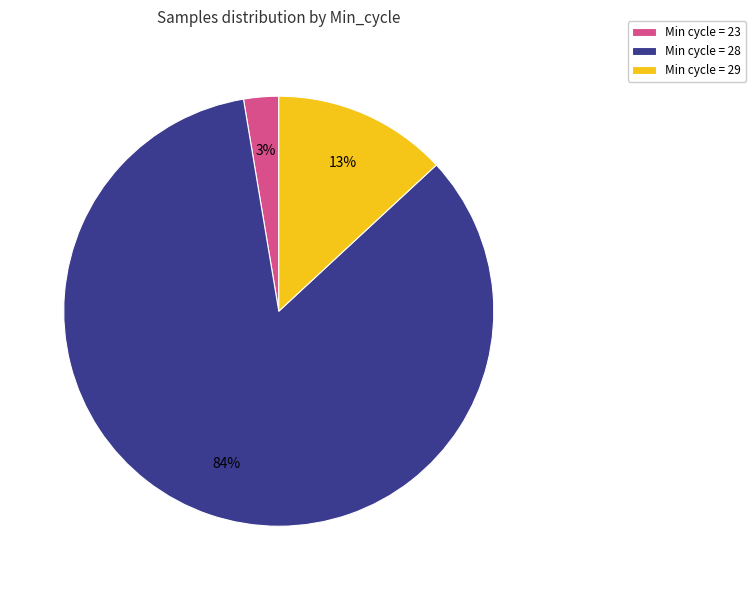

Do Min cycle = 29 and Min cycle = 28 together represent more than half of the pie?

Yes